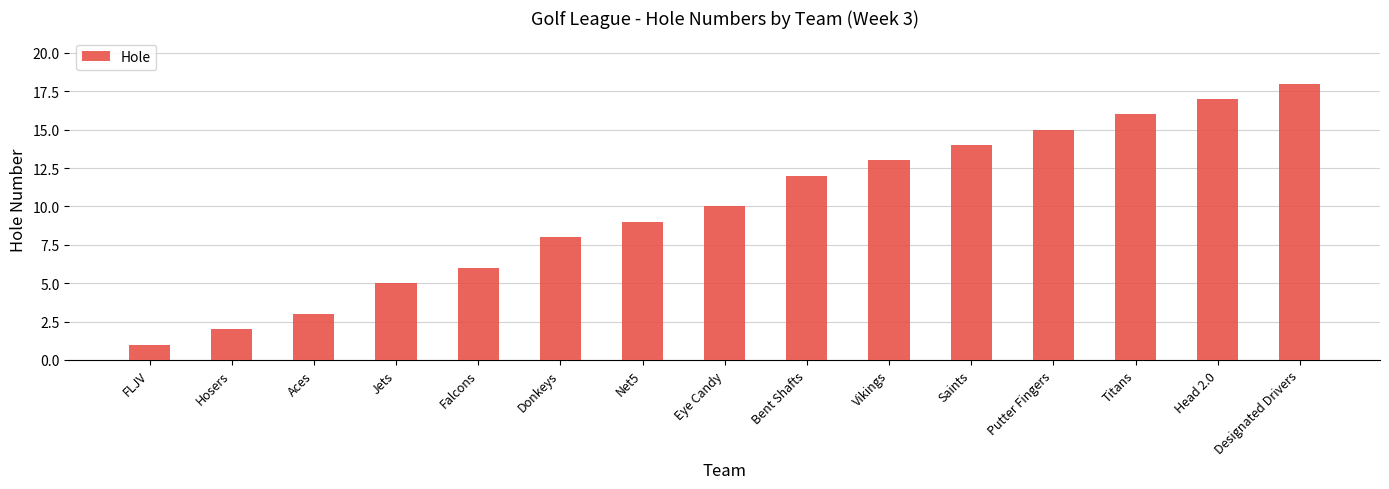

What is the difference between the maximum and second lowest values?

16